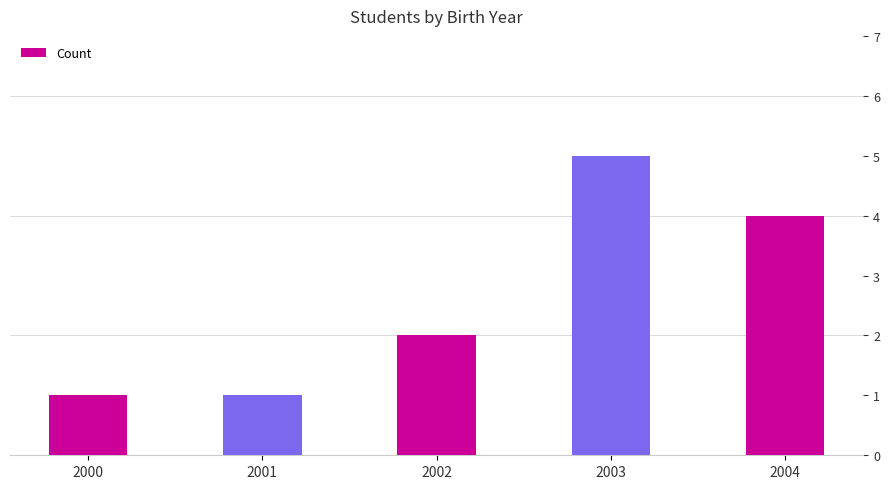

What is the value of the 5th bar from the left?

4